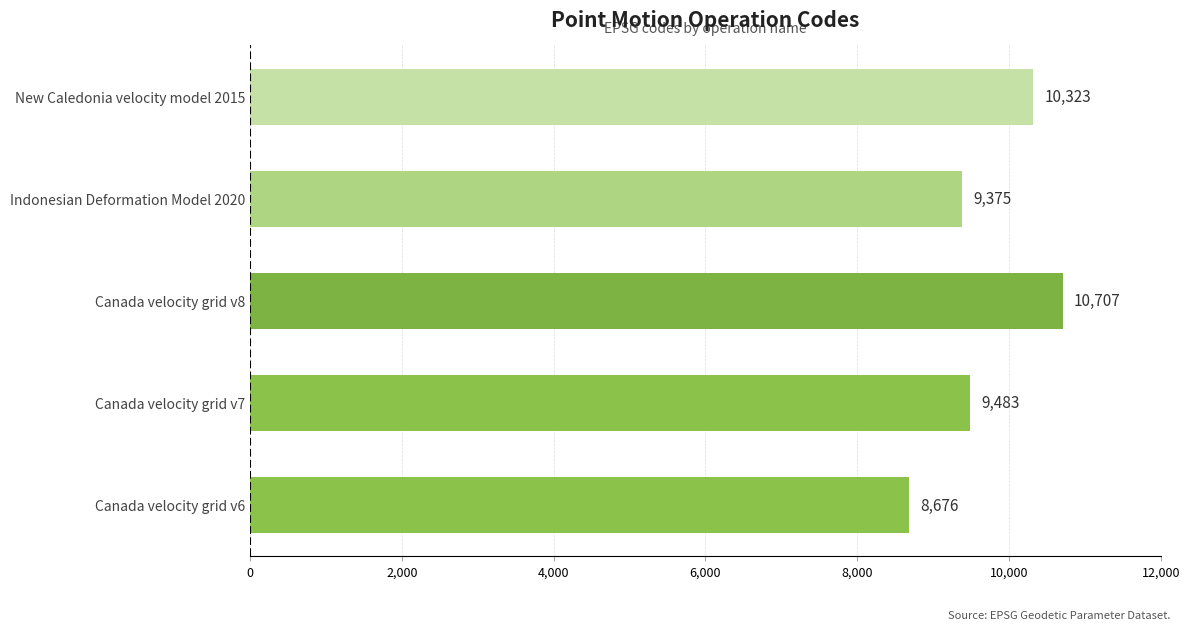

What is the approximate value at Canada velocity grid v7, to the nearest 100?

9500